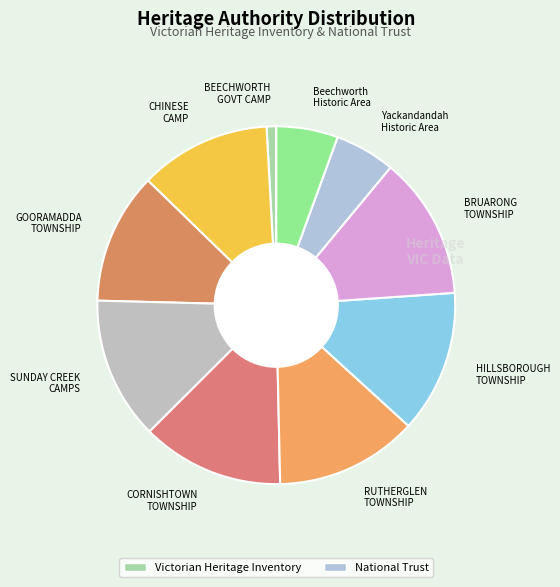

Count the number of slices in the pie.

10